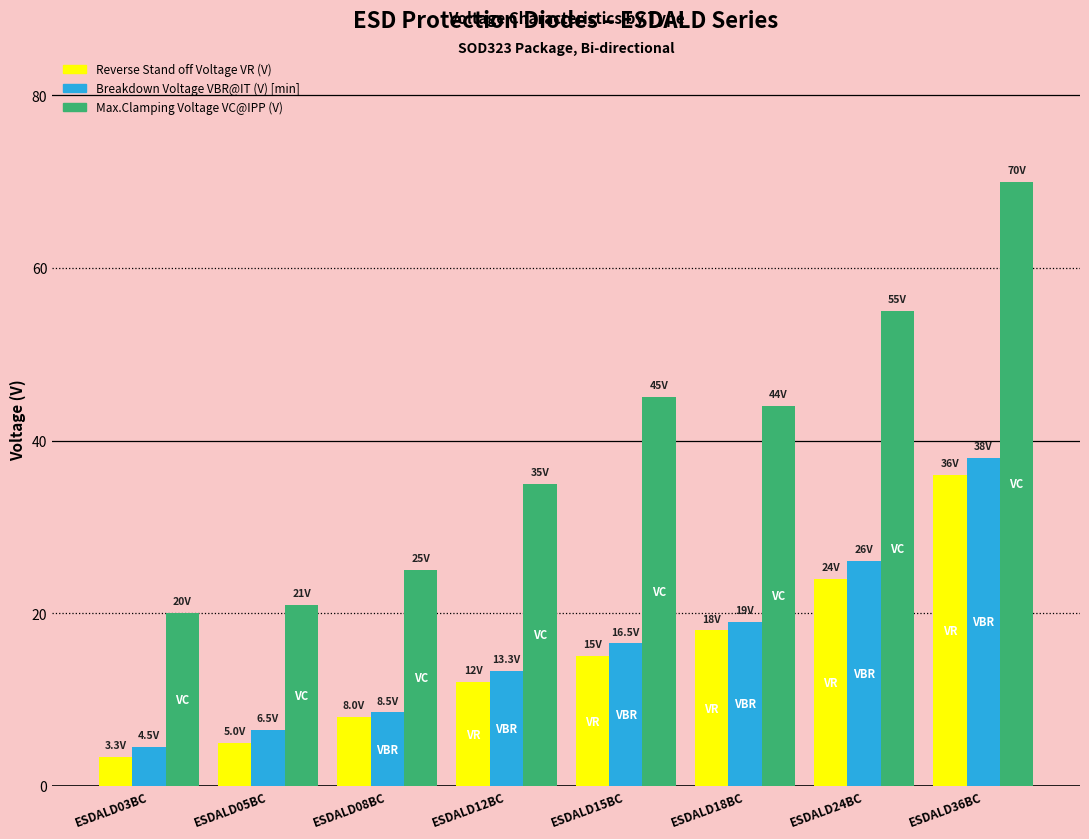

The value of Max.Clamping Voltage VC@IPP (V) at ESDALD12BC is 35.0. True or false?

True